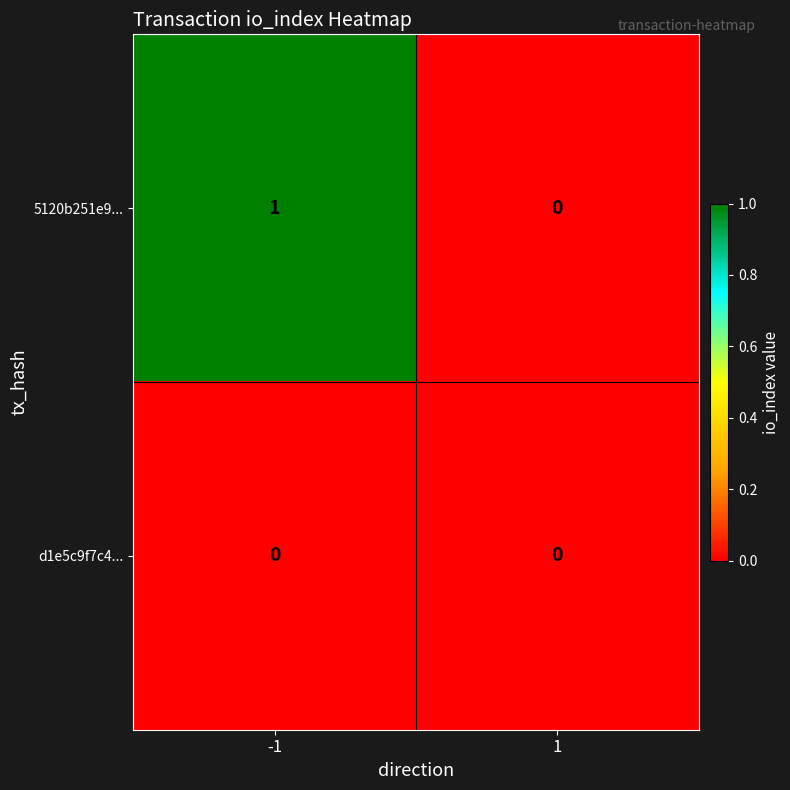

What is the spread (max minus min) of values at -1?

1